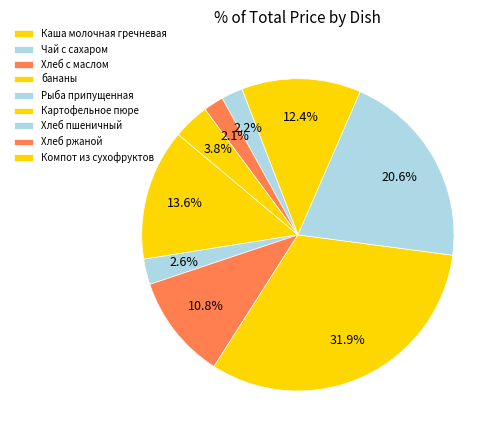

How many segments does this pie chart have?

9